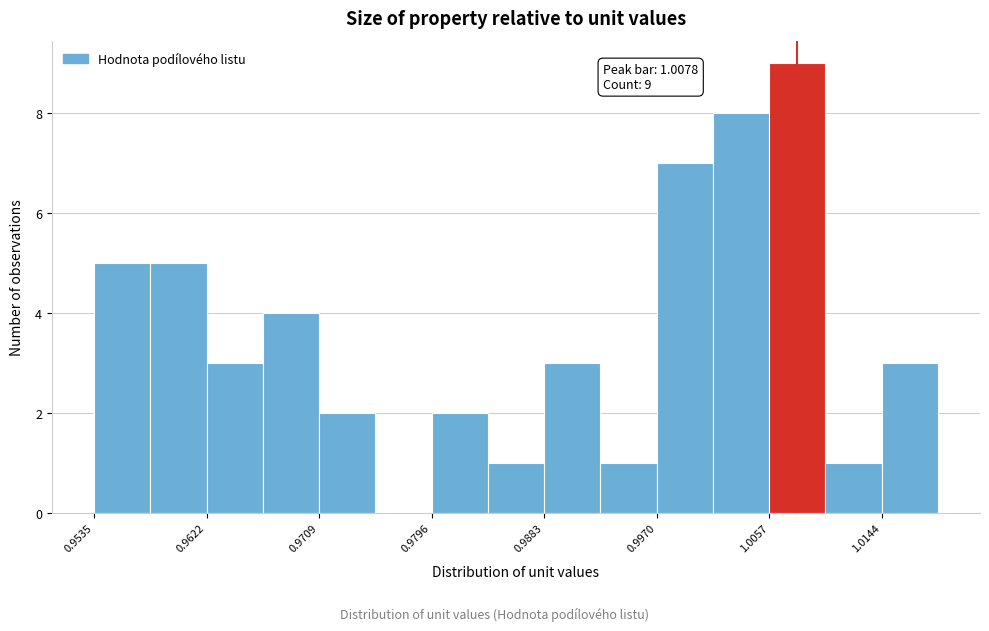

Over which range of the x-axis is the bar tallest?

1.006 to 1.010